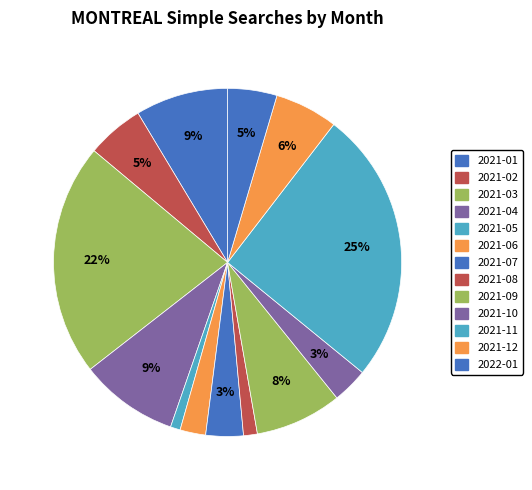

Count the number of slices in the pie.

13